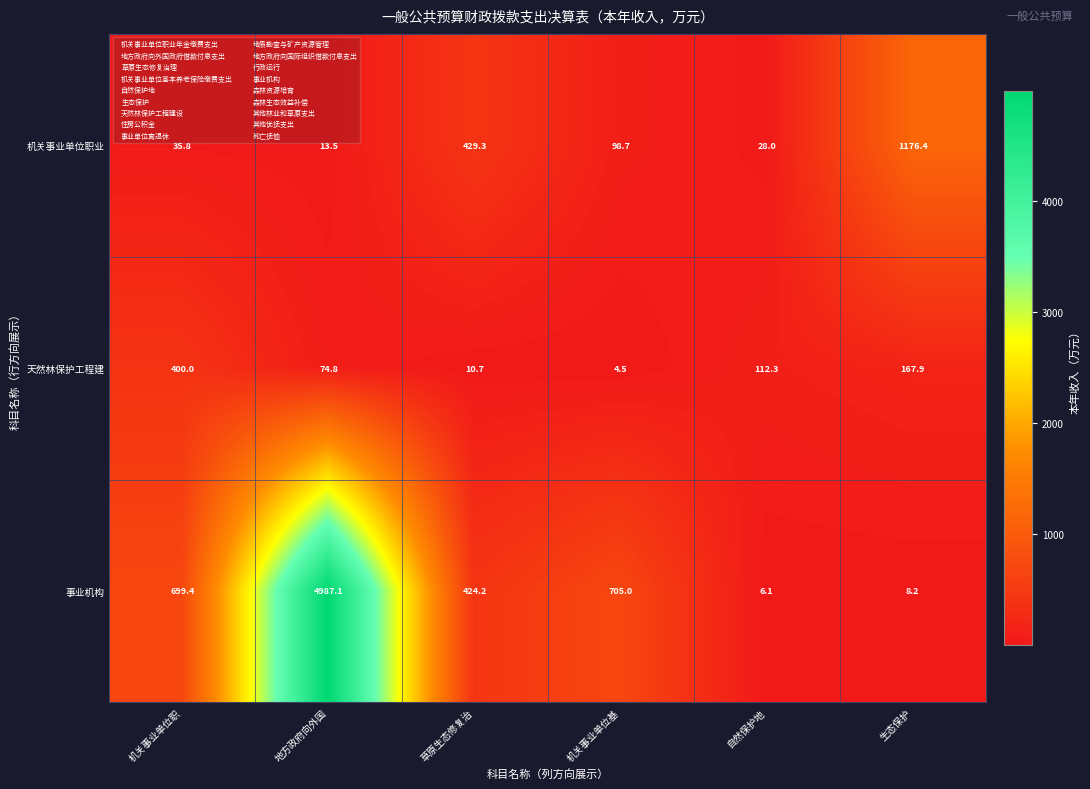

Reading left to right, transcribe all the data shown in this chart.

机关事业单位职业: 35.8	13.5	429.3	98.7	28.0	1176.4
天然林保护工程建: 400.0	74.8	10.7	4.5	112.3	167.9
事业机构: 699.4	4987.1	424.2	705.0	6.1	8.2